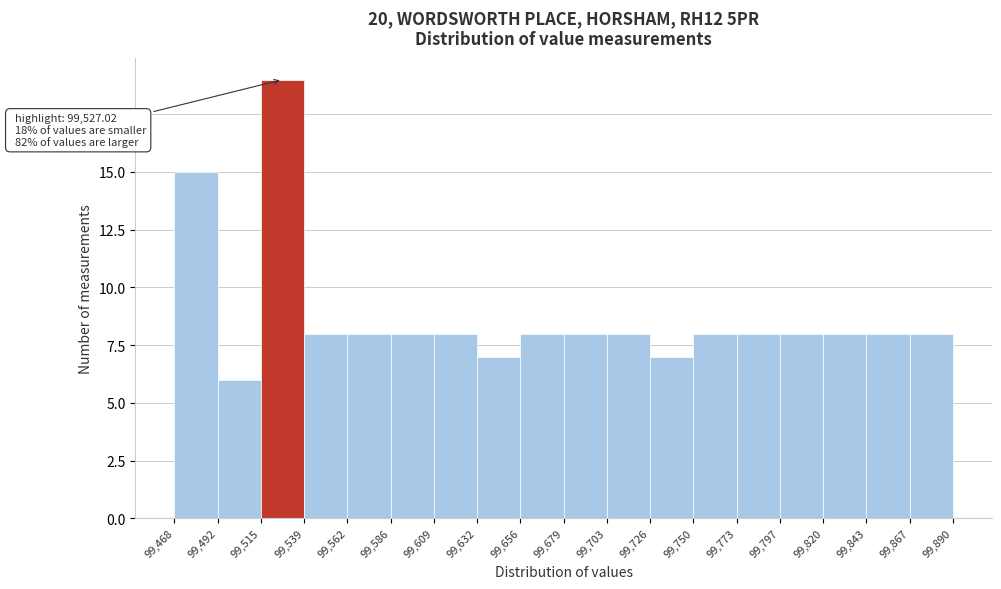

Over which range of the x-axis is the bar tallest?

99,515 to 99,539